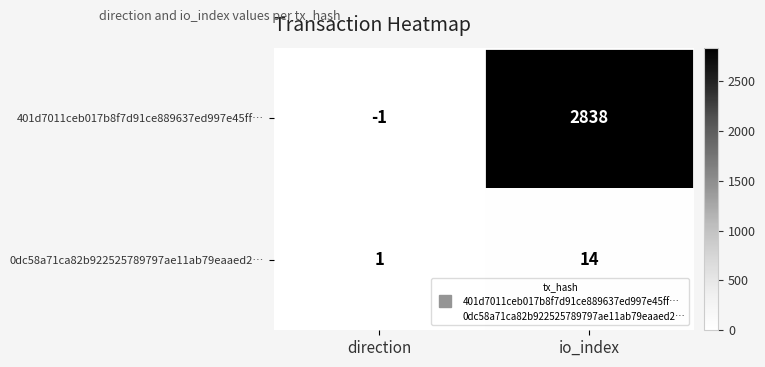

Read the 0dc58a71ca82b922525789797ae11ab79eaaed2… value at io_index, to the nearest 5.

15